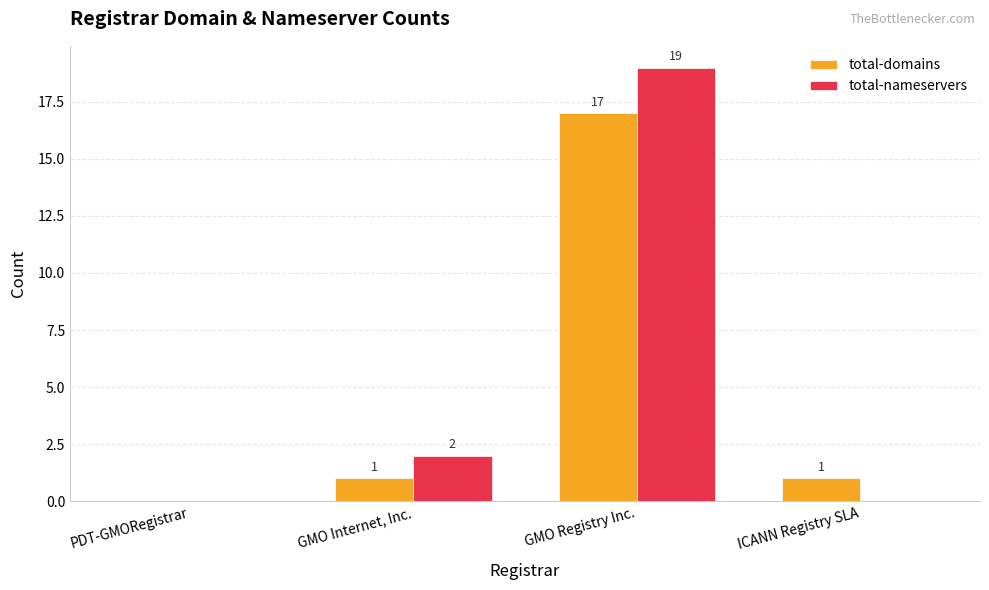

The value of total-nameservers at ICANN Registry SLA is 0. True or false?

True